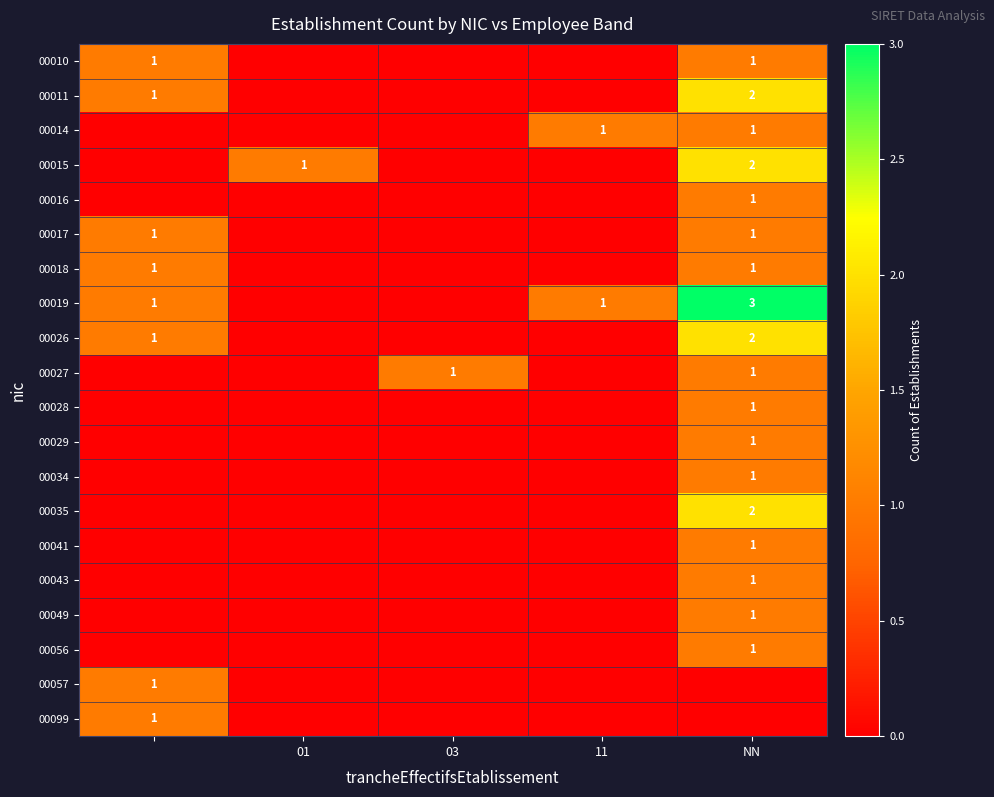

Is the value of 00057 at 11 greater than the value of 00027 at 11?

No